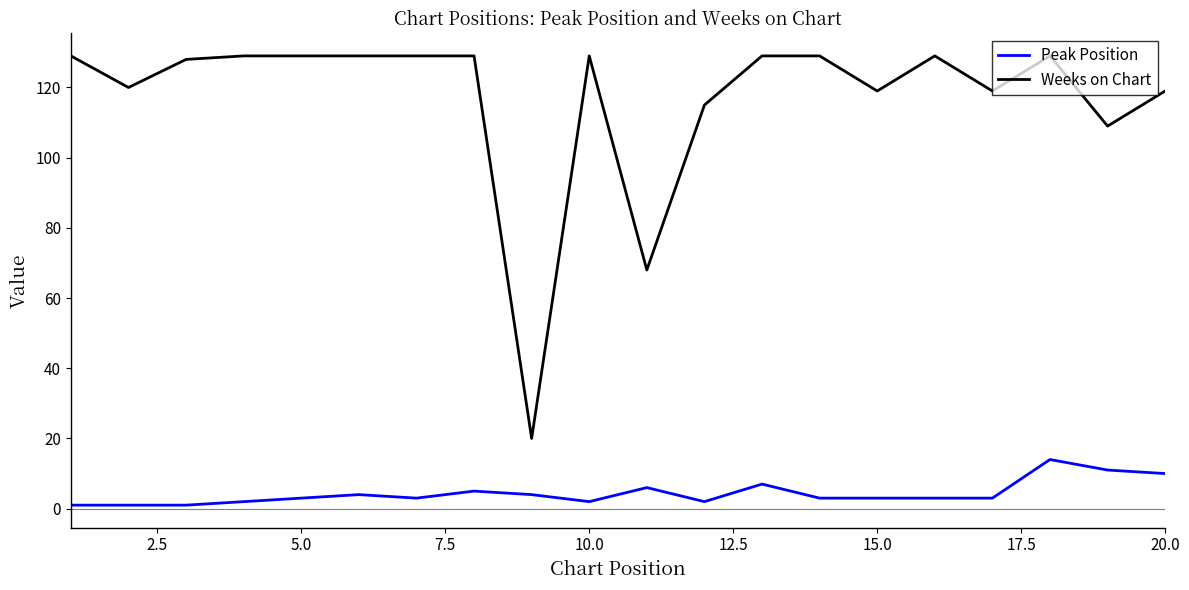

Does the chart display data point markers on the line(s)?

No